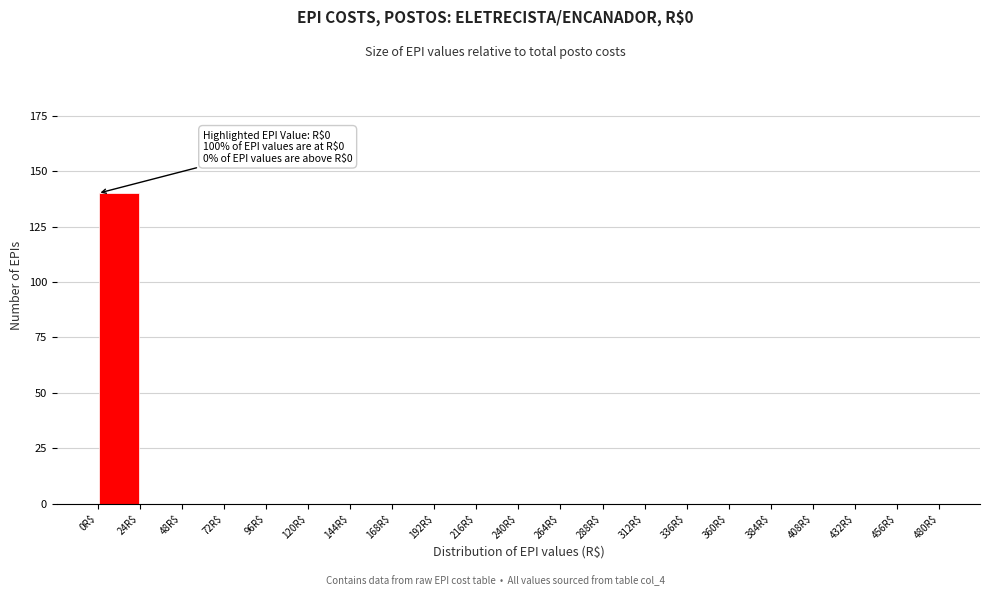

Which range on the x-axis has the tallest bar?

0 to 24